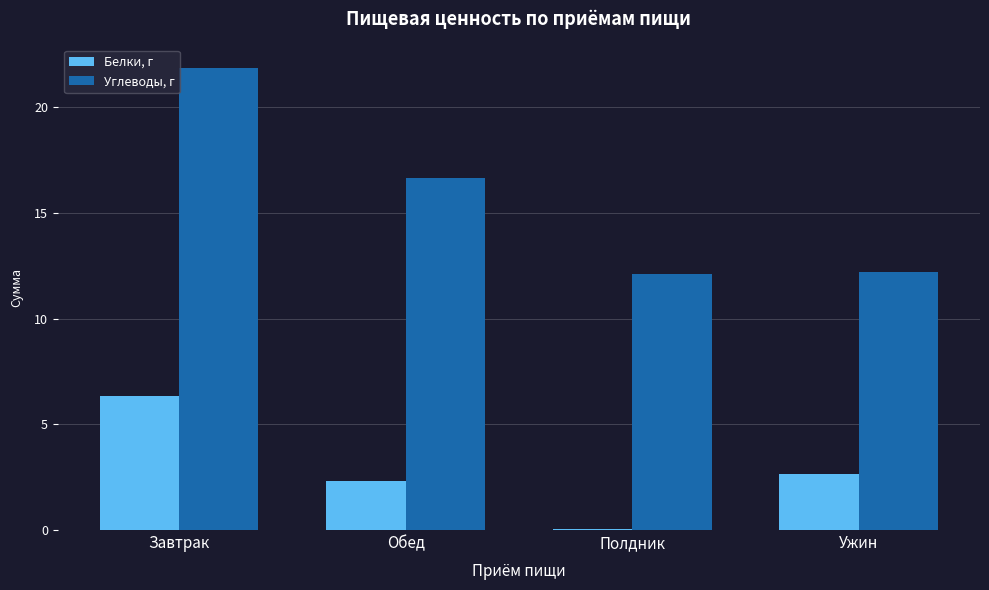

What is the maximum value shown in the chart?

21.9